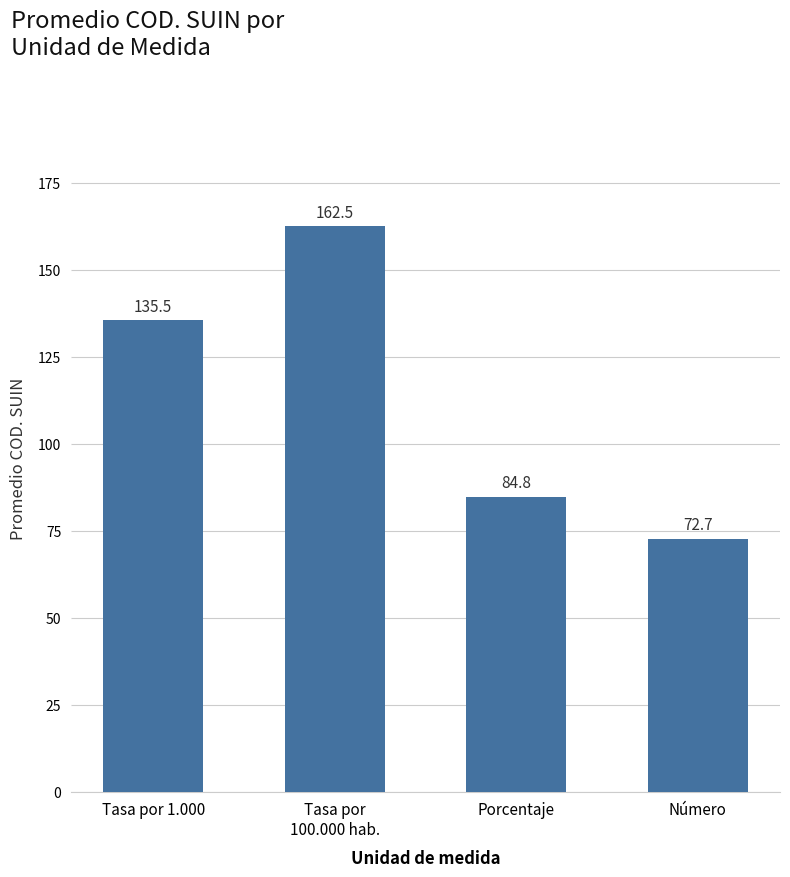

At which label is the value closest to 117?

Tasa por 1.000